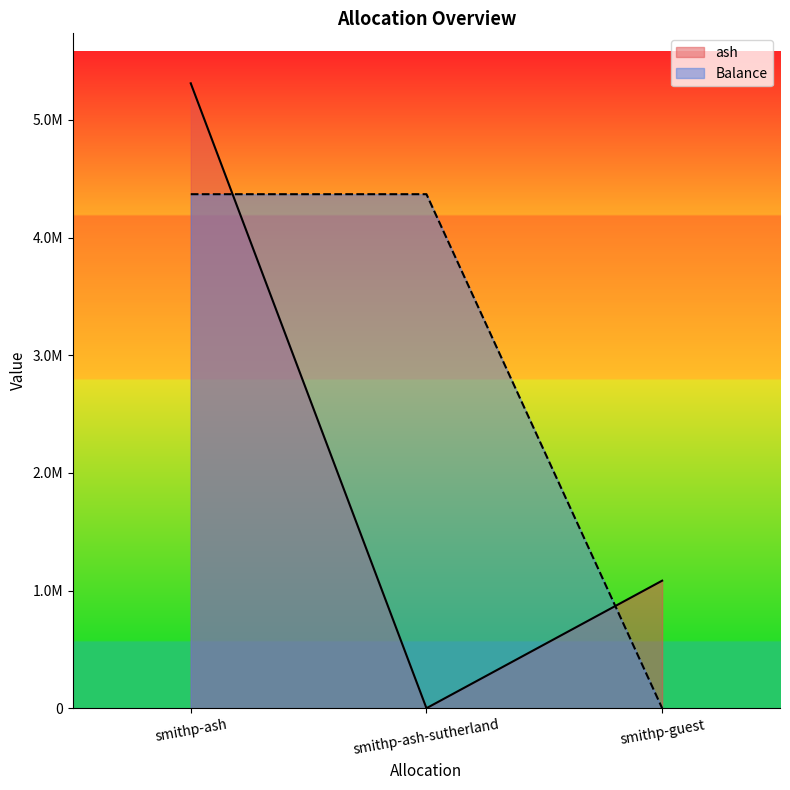

At which label is Balance closest to 2184289?

smithp-guest